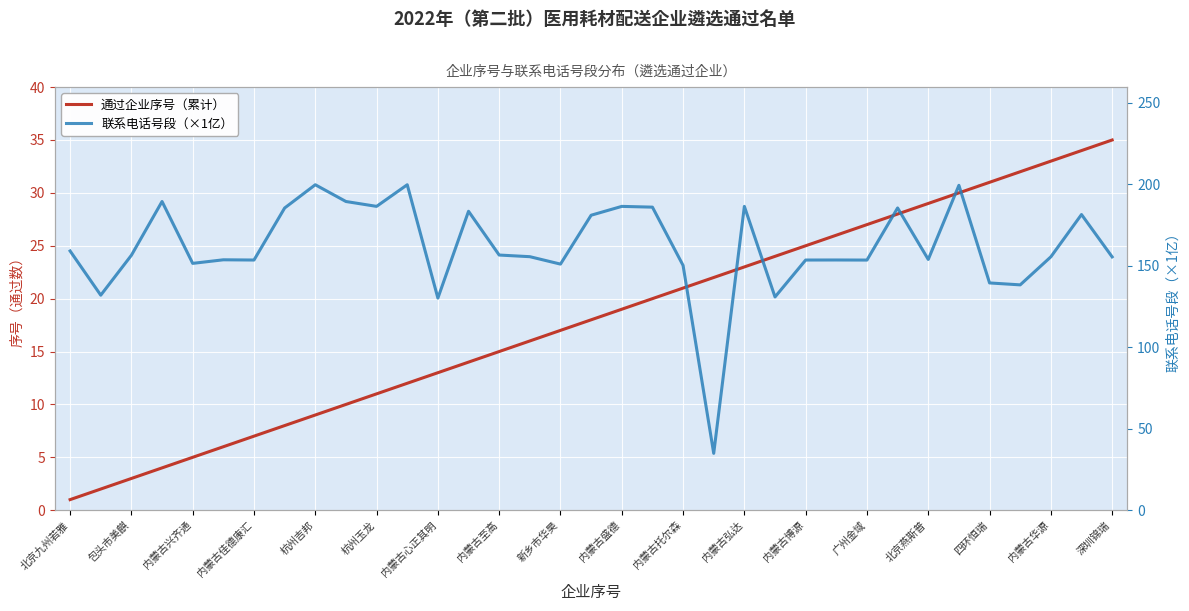

Reading right to left, list all the values displayed in this chart.

通过企业序号（累计）: 35.0	34.0	33.0	32.0	31.0	30.0	29.0	28.0	27.0	26.0	25.0	24.0	23.0	22.0	21.0	20.0	19.0	18.0	17.0	16.0	15.0	14.0	13.0	12.0	11.0	10.0	9.0	8.0	7.0	6.0	5.0	4.0	3.0	2.0	1.0
联系电话号段（×1亿）: 155.5	181.5	155.5	138.3	139.5	199.4	153.9	185.5	153.5	153.6	153.5	130.9	186.5	34.9	150.2	186.0	186.5	181.0	151.0	155.6	156.6	183.5	130.2	199.8	186.5	189.5	199.8	185.5	153.5	153.7	151.5	189.5	156.5	132.0	159.1